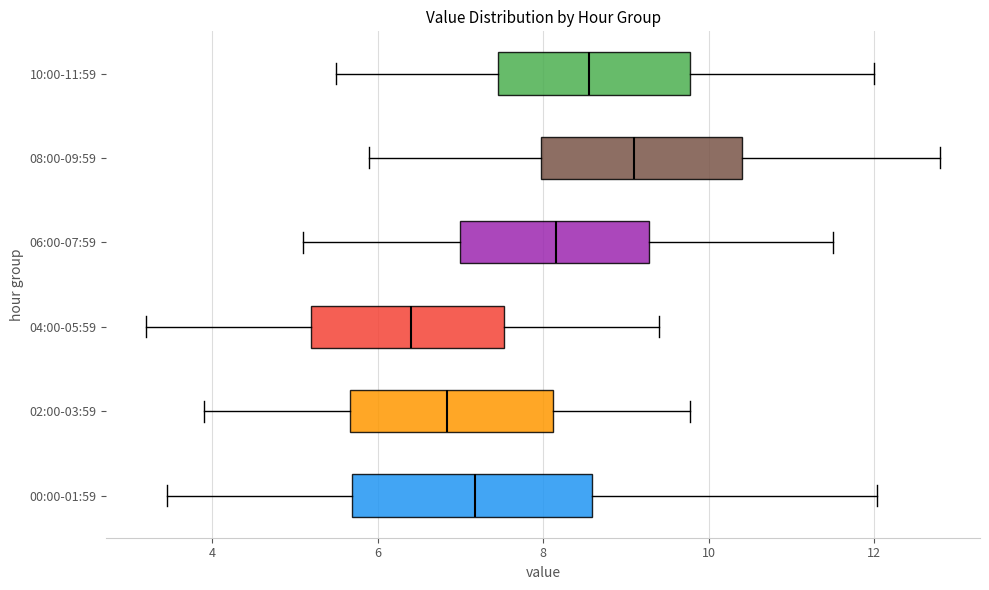

Reading bottom to top, read every box against the x-axis: the position of its median line, the range the box covers, and the ends of its whiskers. The values are not printed on the chart, so give them approximately, as read against the axis.

00:00-01:59: median 7.2, box 5.6 to 8.6, whiskers 3.4 to 12.0
02:00-03:59: median 6.8, box 5.6 to 8.2, whiskers 4.0 to 9.8
04:00-05:59: median 6.4, box 5.2 to 7.6, whiskers 3.2 to 9.4
06:00-07:59: median 8.2, box 7.0 to 9.2, whiskers 5.2 to 11.6
08:00-09:59: median 9.2, box 8.0 to 10.4, whiskers 6.0 to 12.8
10:00-11:59: median 8.6, box 7.4 to 9.8, whiskers 5.6 to 12.0